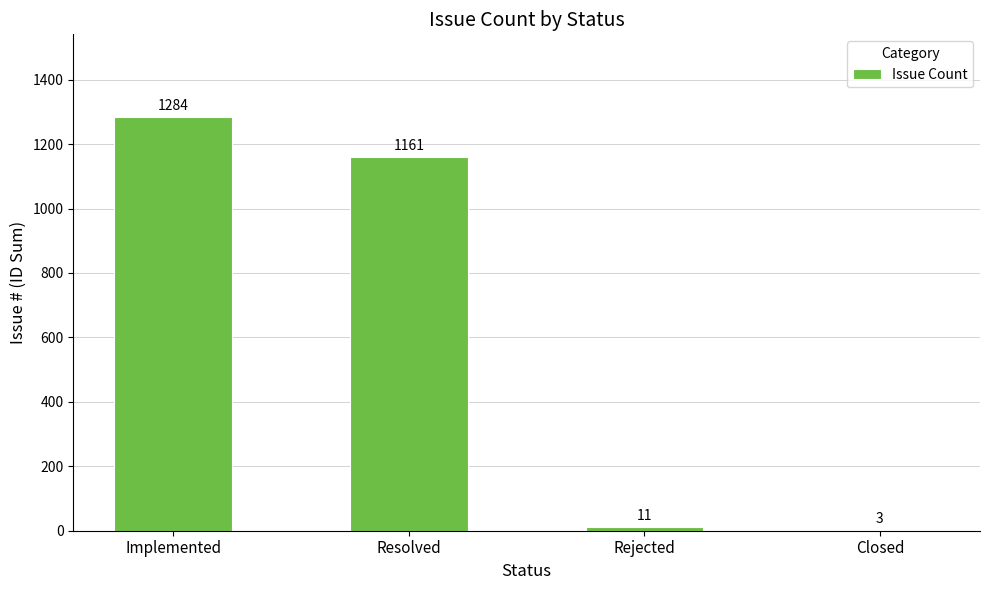

True or false: the data shows 1284 at Implemented.

True